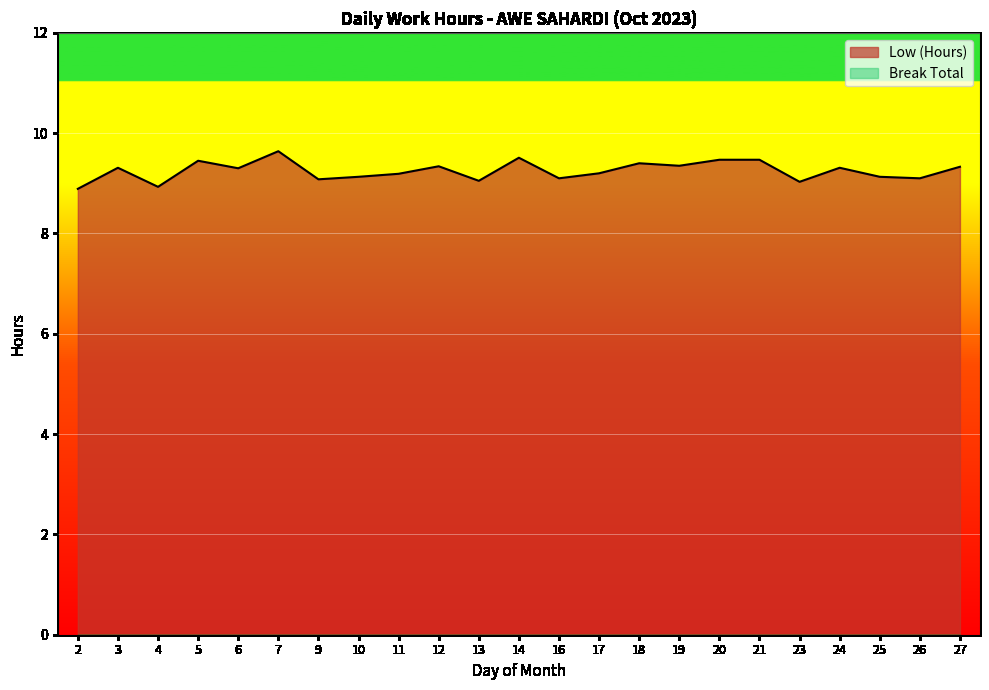

Does the chart display data point markers on the line(s)?

No